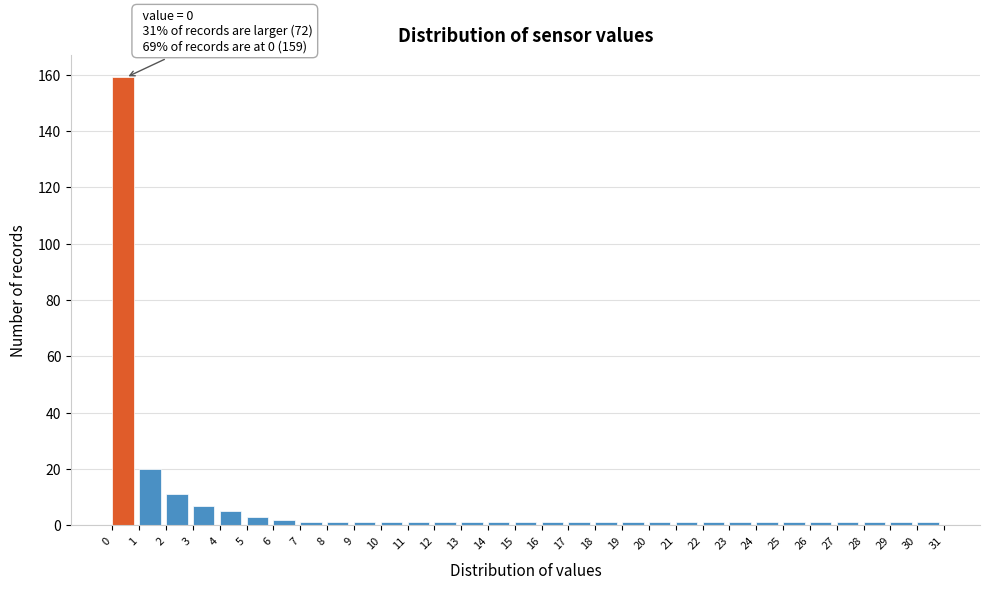

Over which range of the x-axis is the bar tallest?

0 to 1